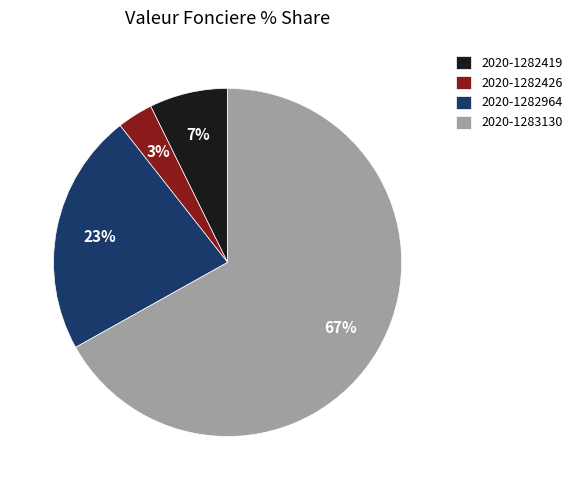

Does 2020-1282426 represent more than half of the total?

No